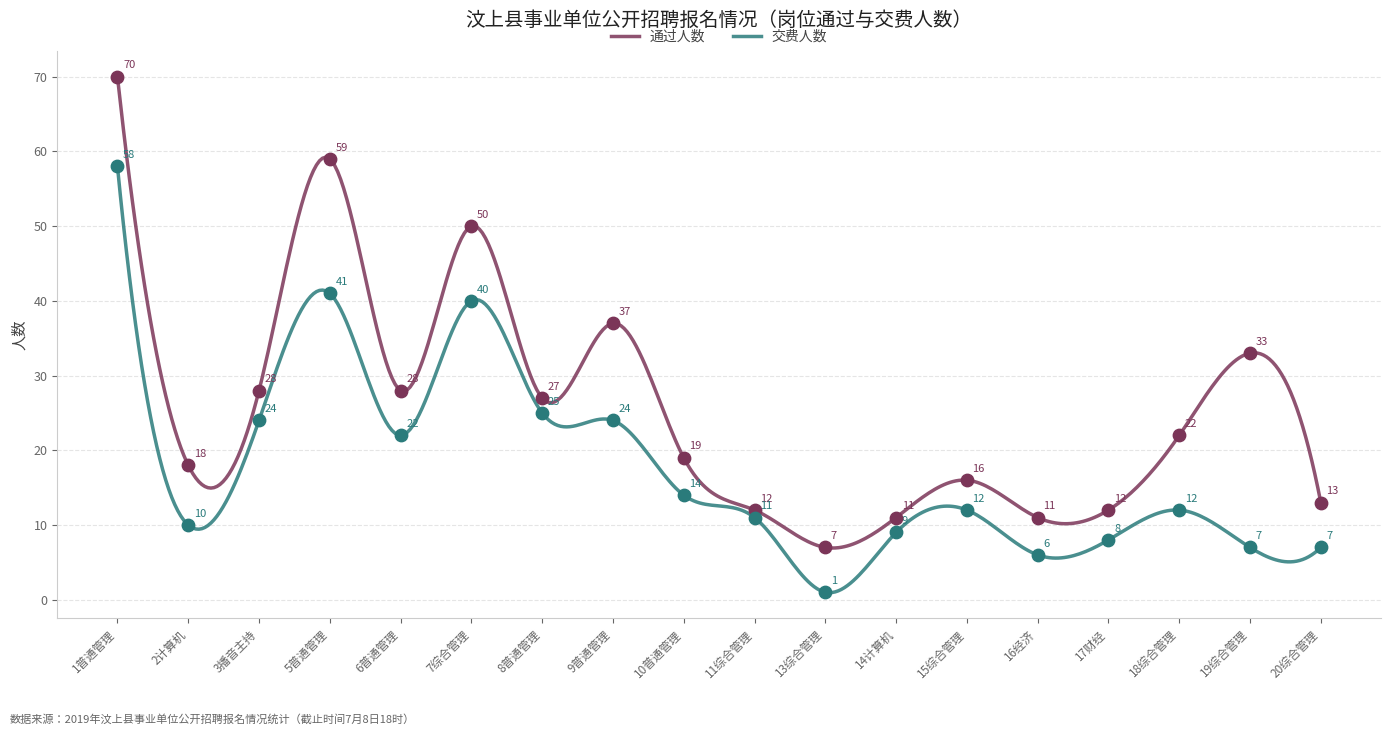

At which category is the sum across all series the highest?

1普通管理